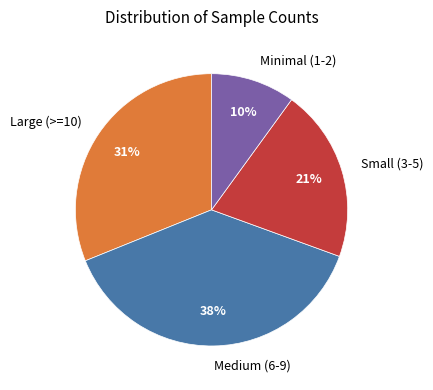

To the nearest percent, what is the average slice percentage?

25%